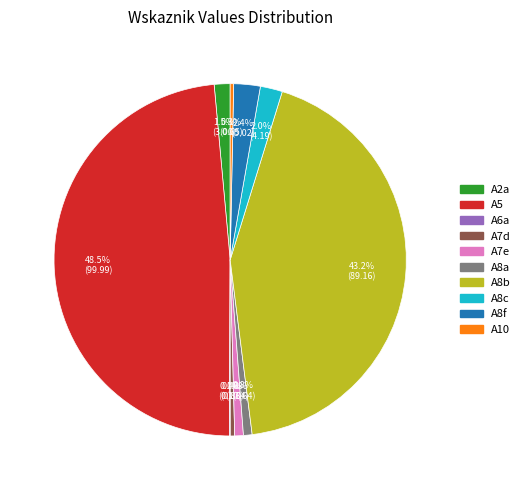

Does A8c represent more than half of the total?

No